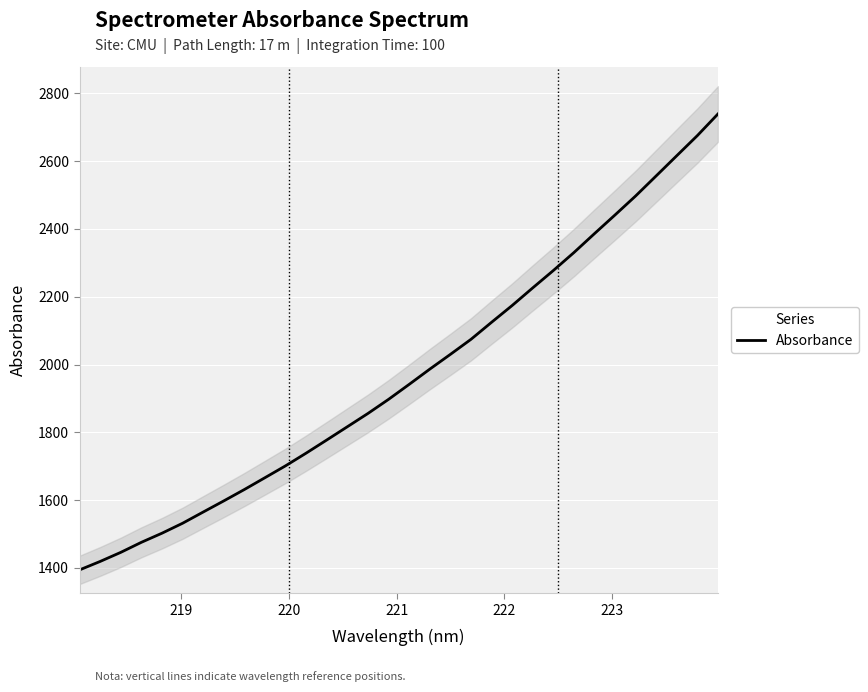

What is the difference between the second highest and second lowest values?

1256.4